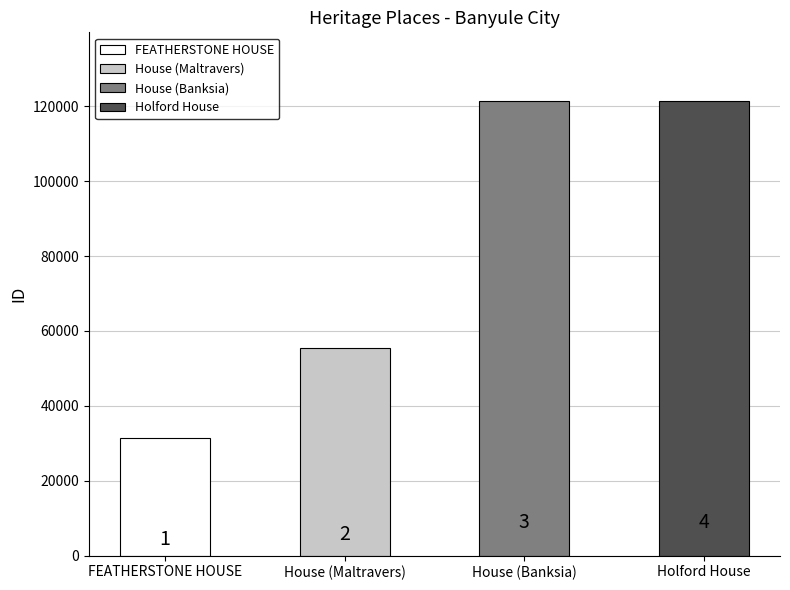

What value does the data have at House (Banksia)?

121461